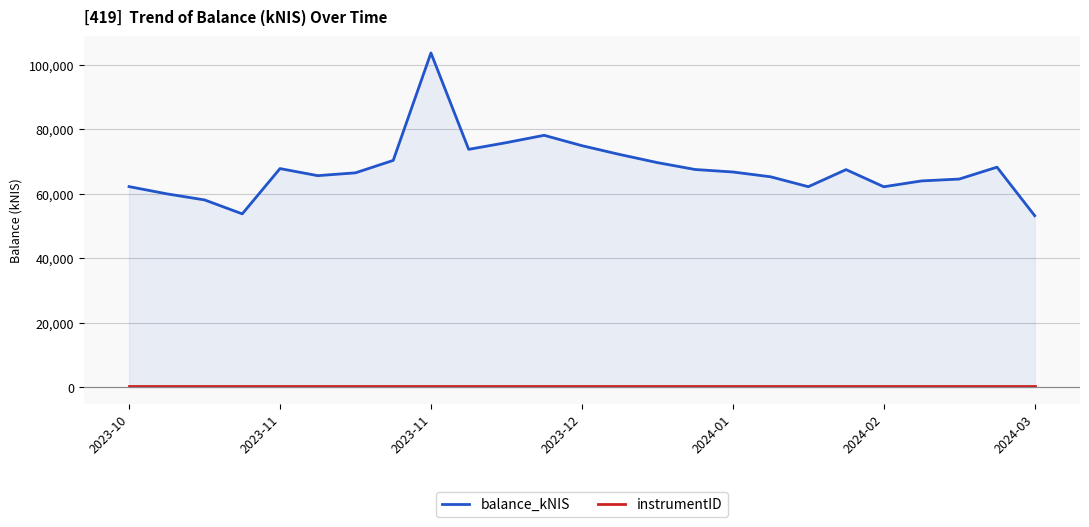

List the series in order of their peak value, highest first.

balance_kNIS, instrumentID